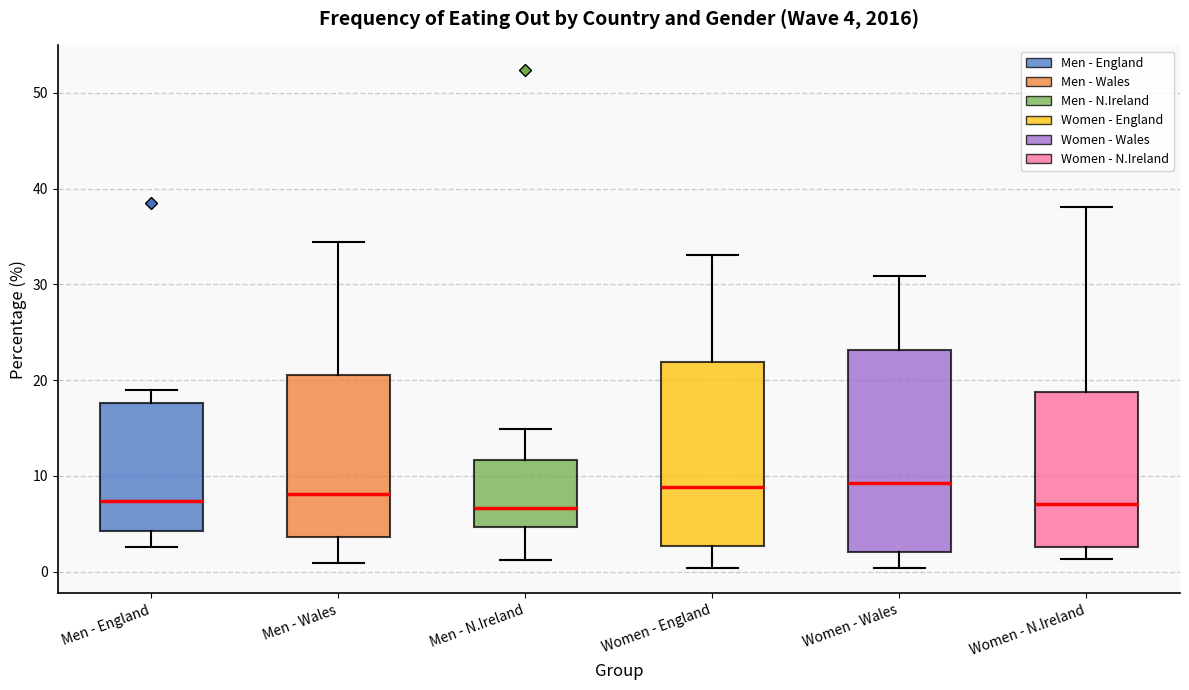

Which box is the tallest, from its lower edge to its upper edge?

Women - Wales